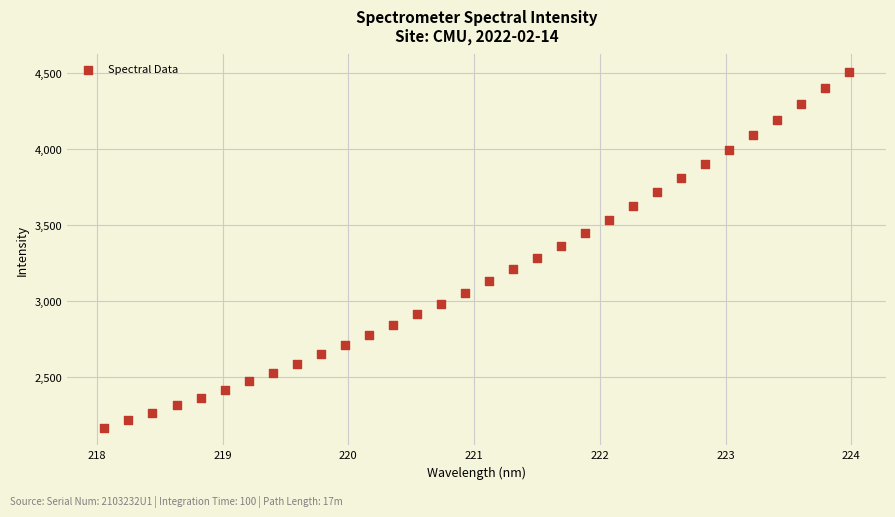

What is the range of X values (max minus min)?

5.9